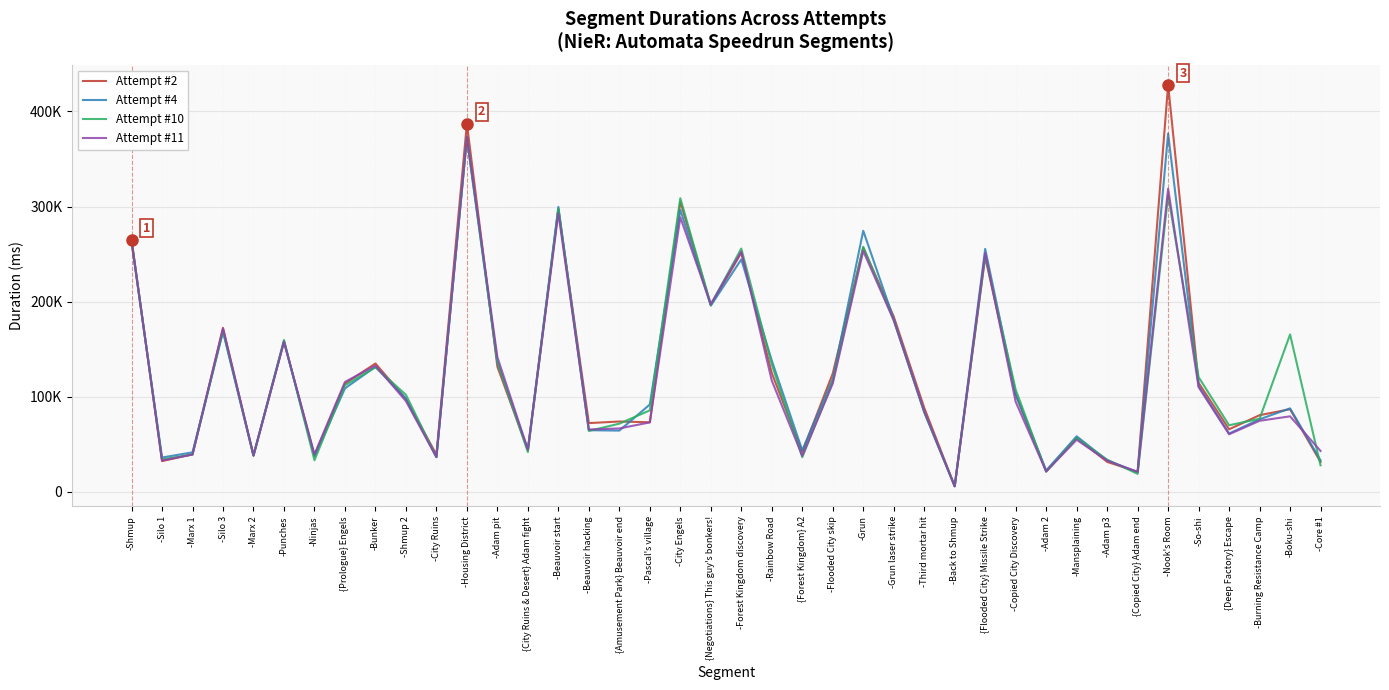

Which has a higher value, {City Ruins & Desert} Adam fight or -Back to Shmup?

{City Ruins & Desert} Adam fight